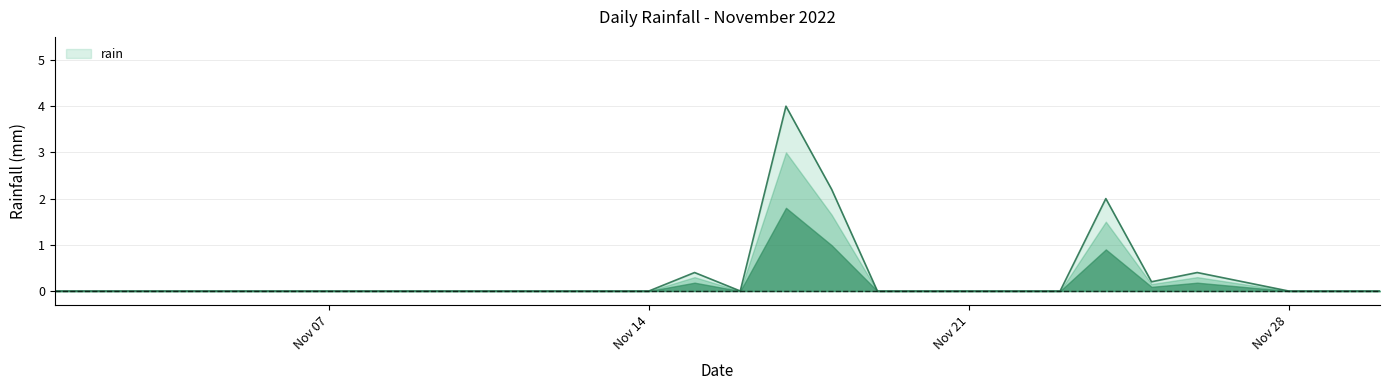

What is the difference between the maximum and minimum values?

4.0